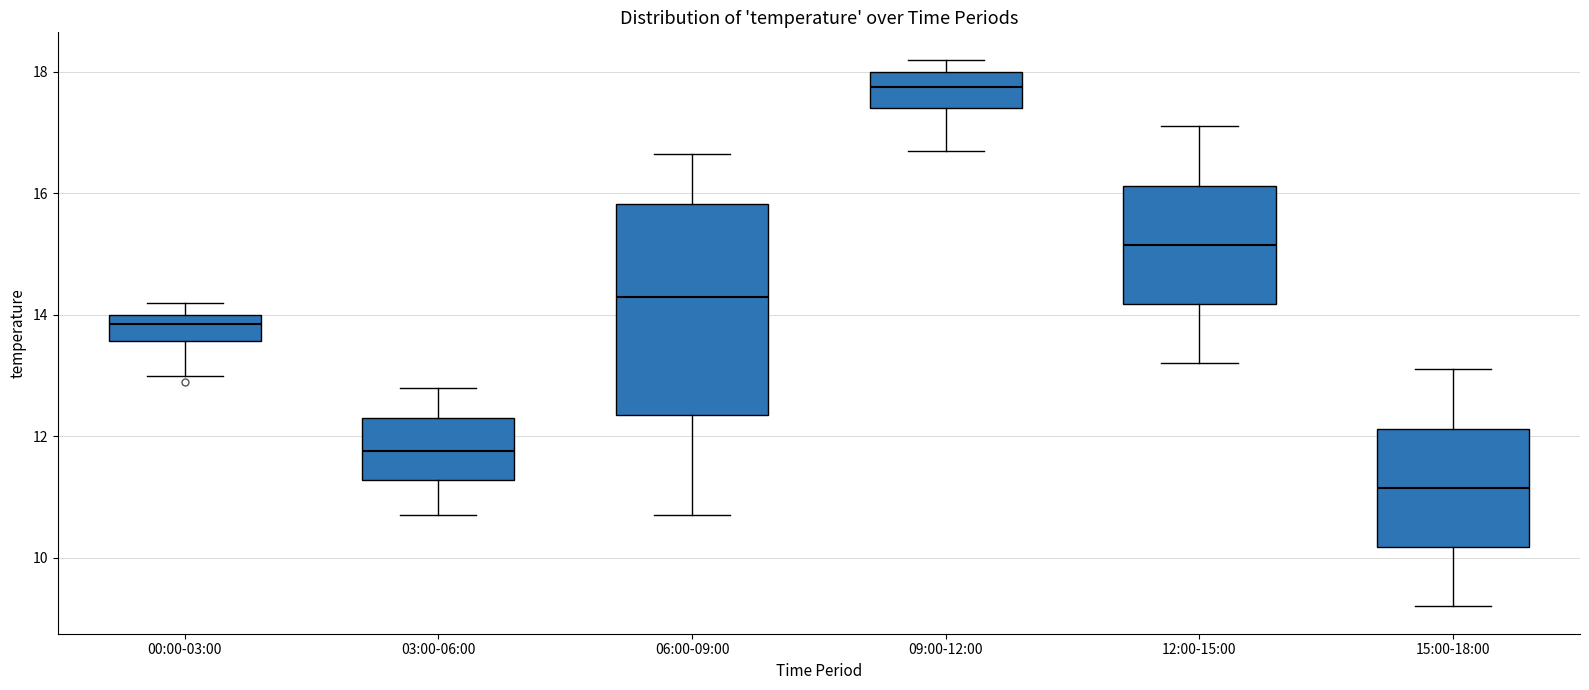

Where is the lower edge of the box for 00:00-03:00 on the y-axis? The values are not printed on the chart, so give them approximately, as read against the axis.

13.6